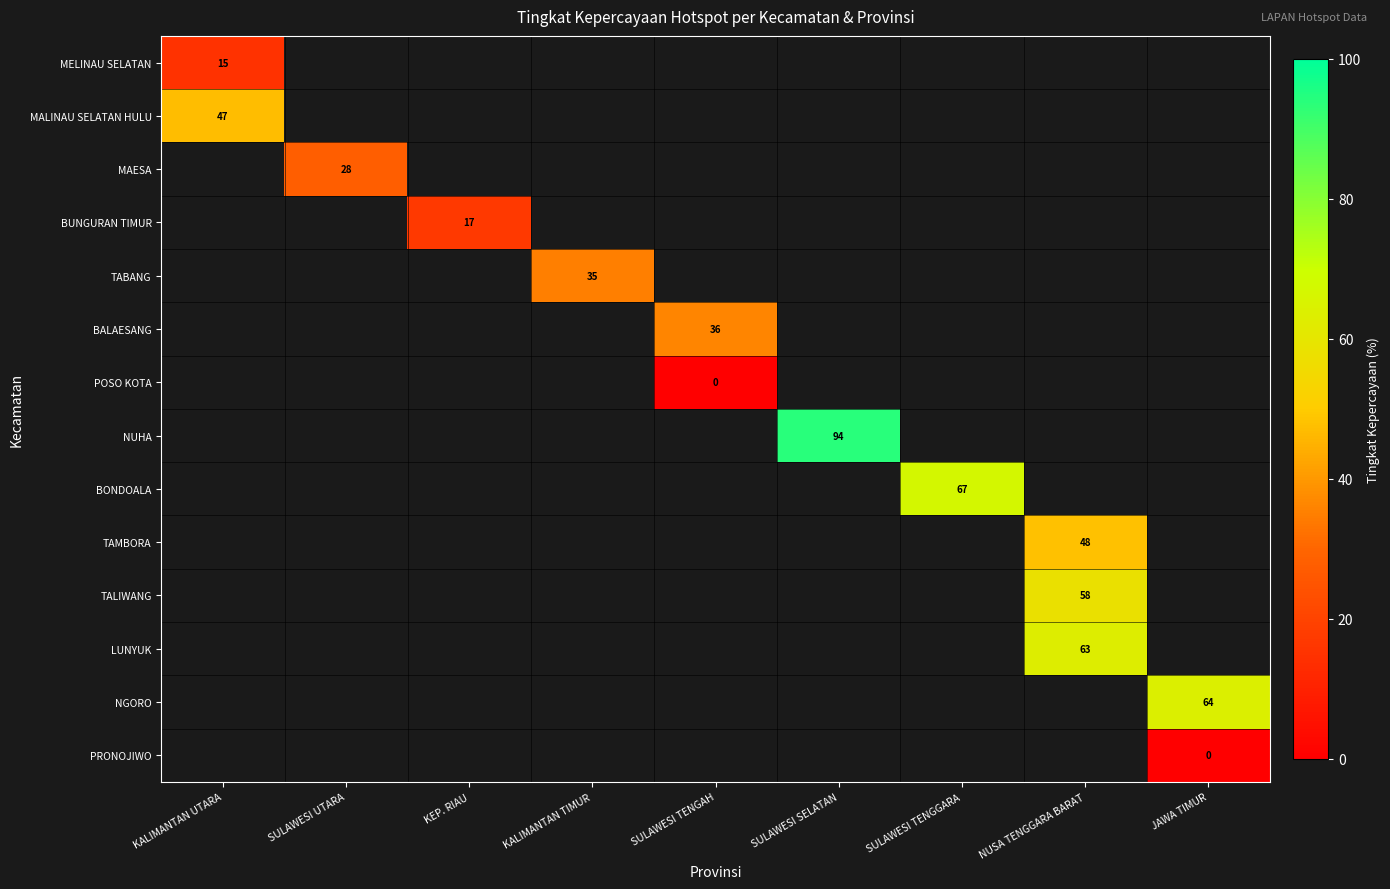

Is it true that NUHA equals 45 at SULAWESI SELATAN?

False